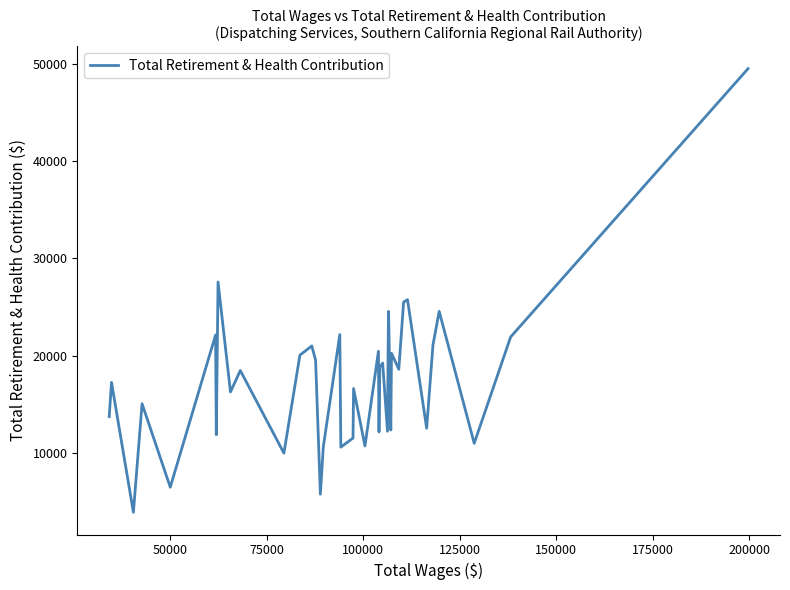

How many distinct data groups are displayed?

1